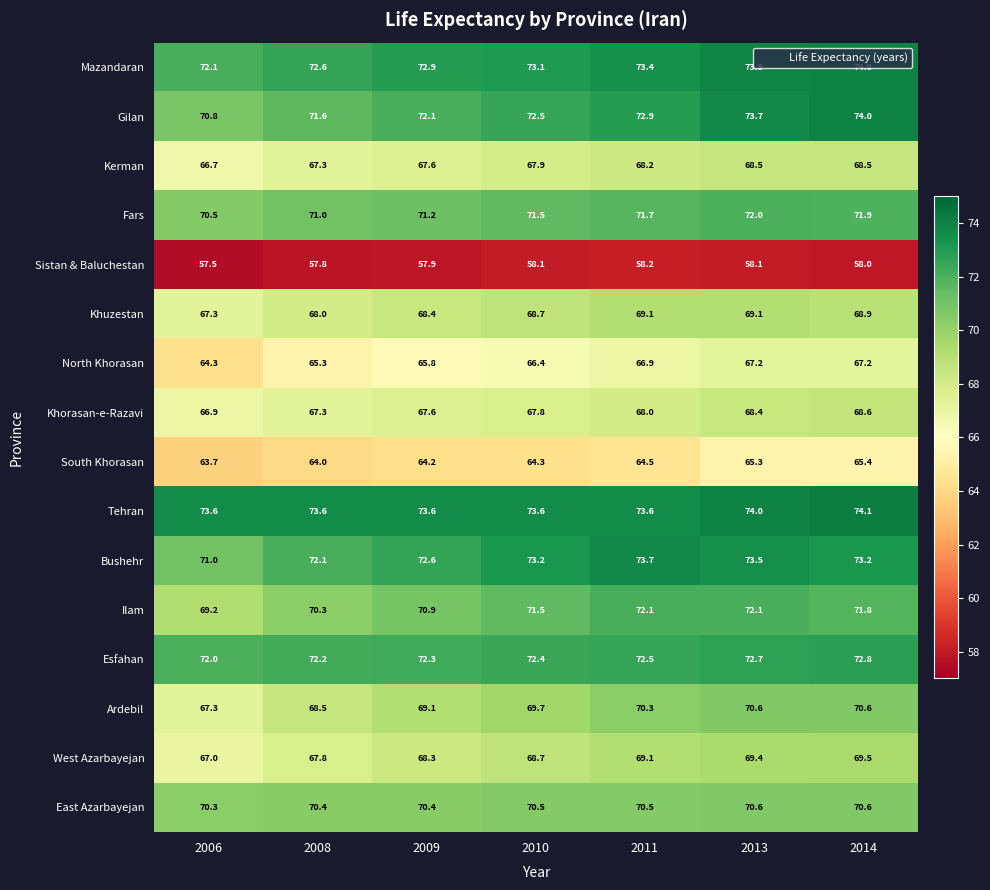

Rank the categories by South Khorasan value from lowest to highest.

2006, 2008, 2009, 2010, 2011, 2013, 2014